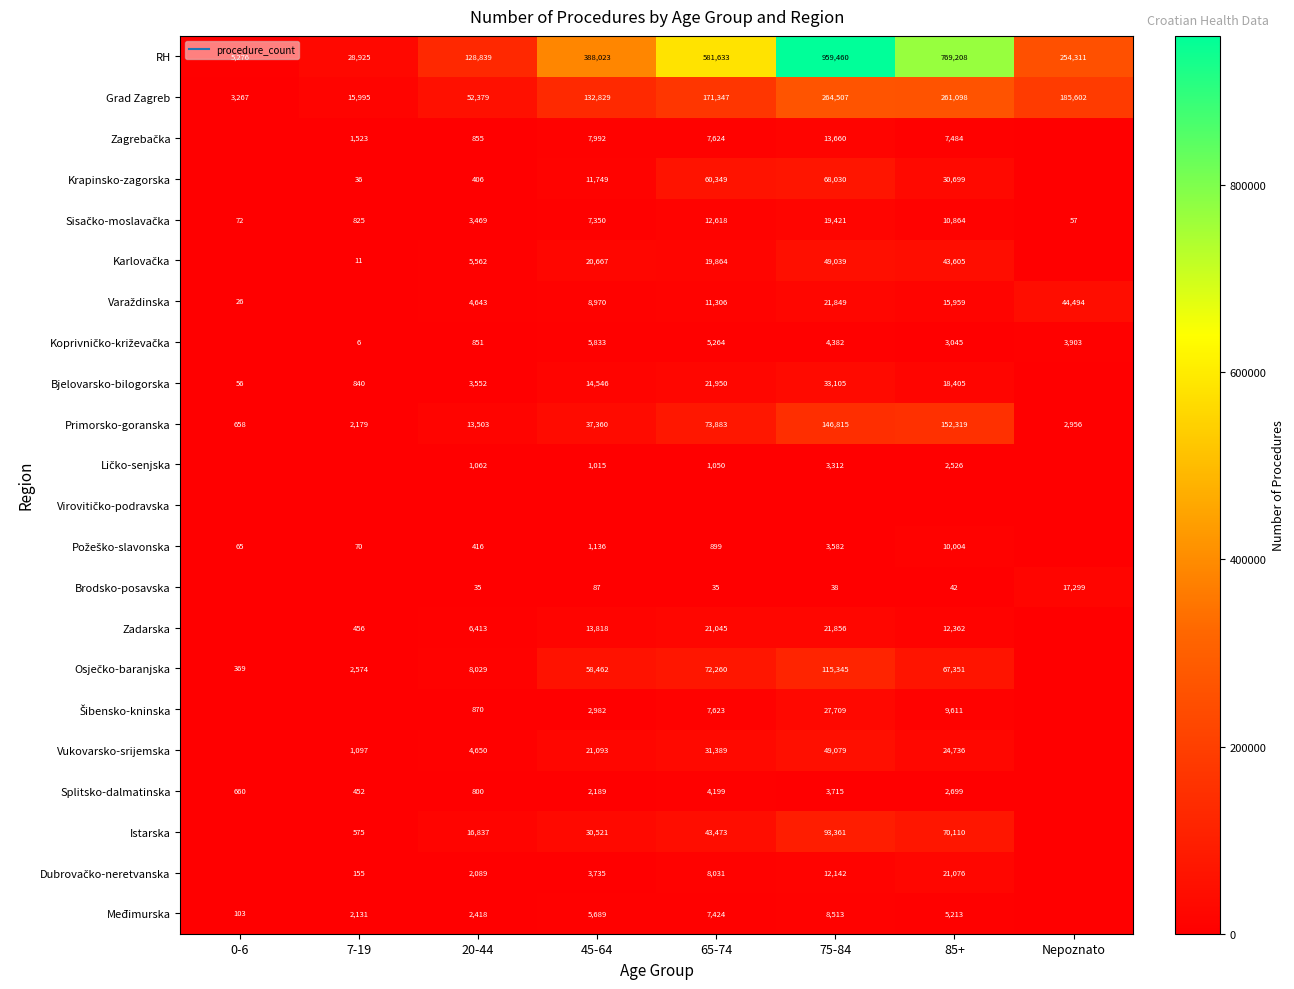

What is the total value across all series at 7-19?

57850